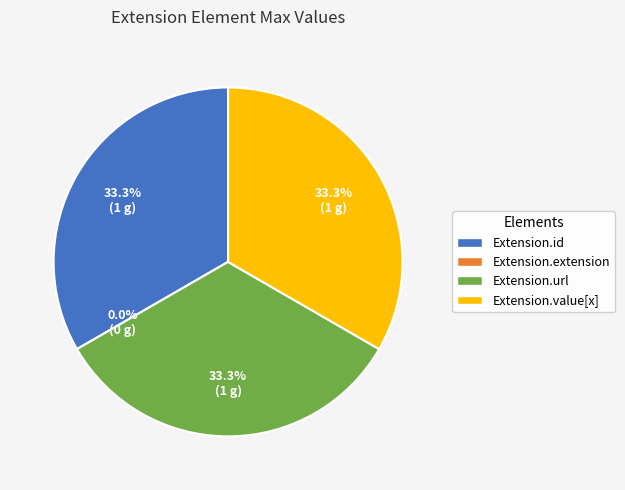

Which category has the biggest portion of the pie?

Extension.id